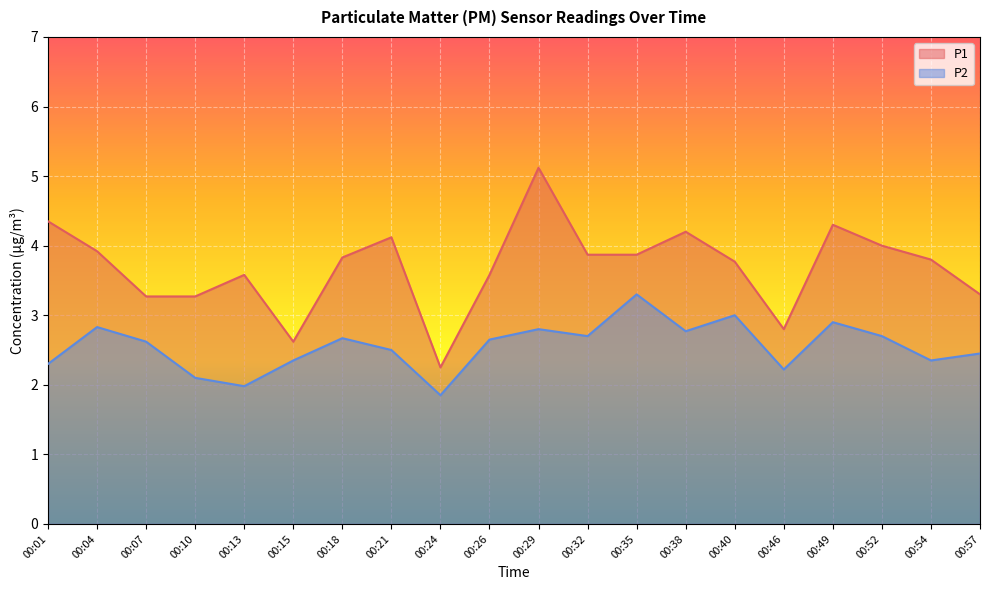

What is the value of the P1 point at the 12th from the left?

3.9